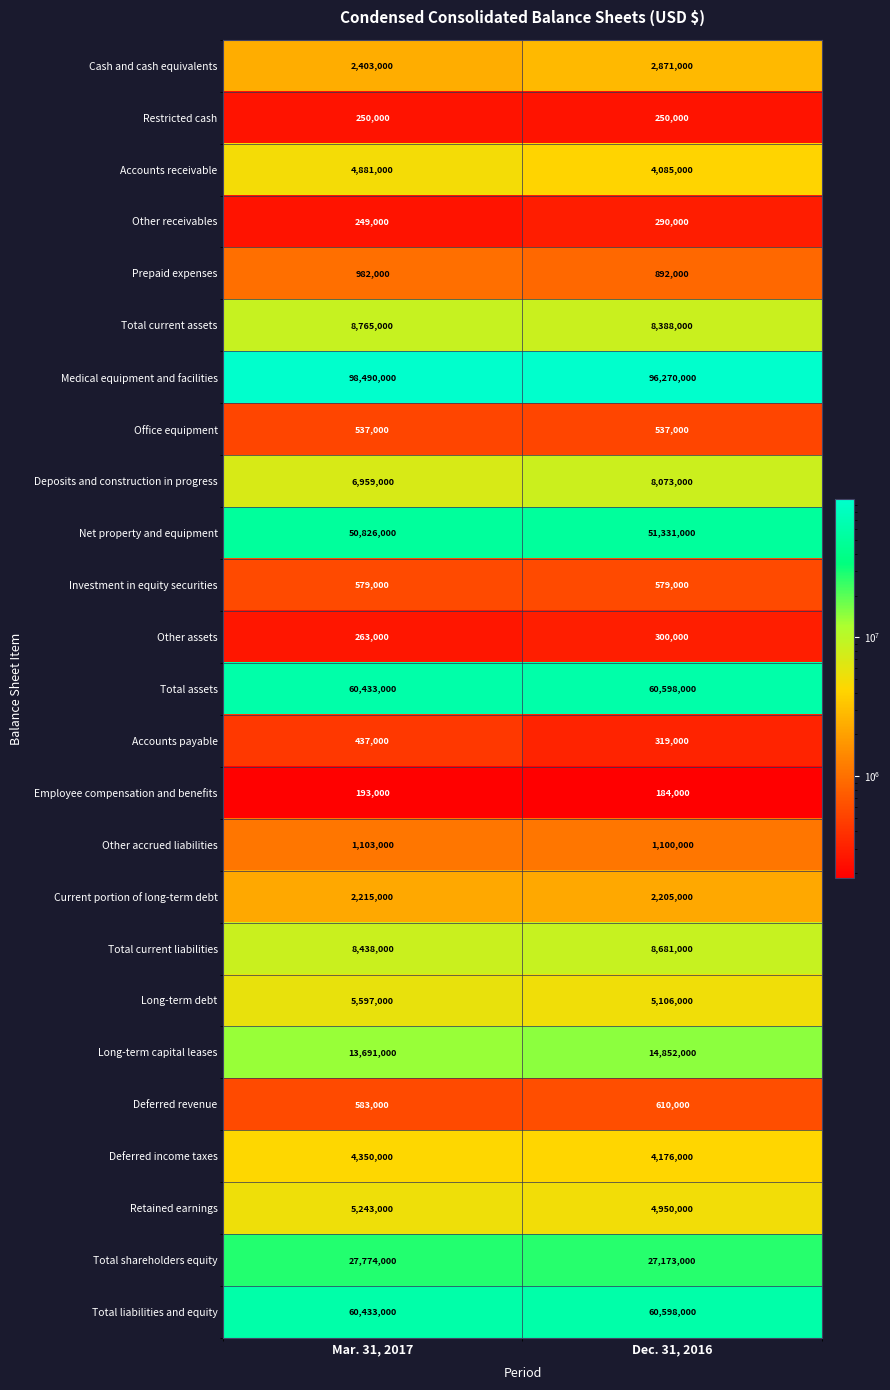

What is the spread (max minus min) of values at Dec. 31, 2016?

96086000